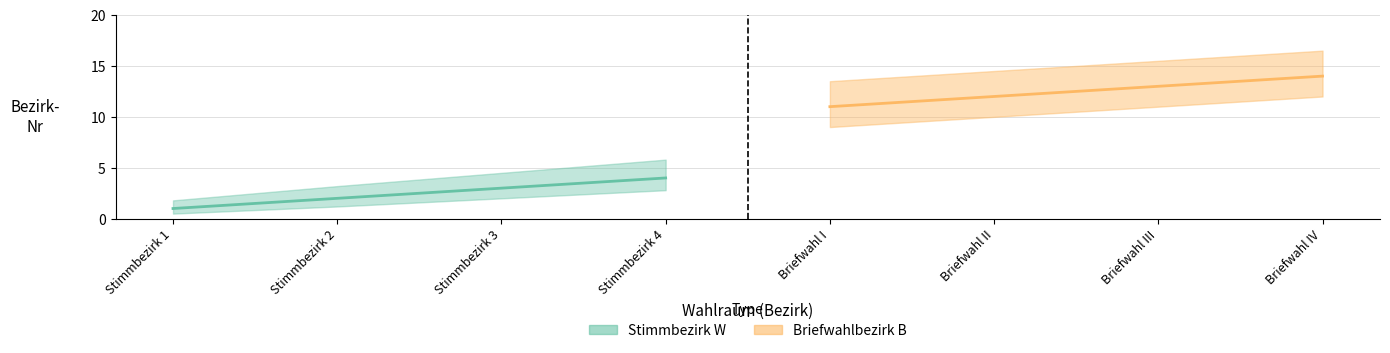

Is it true that Stimmbezirk W equals 2 at Stimmbezirk 4?

False